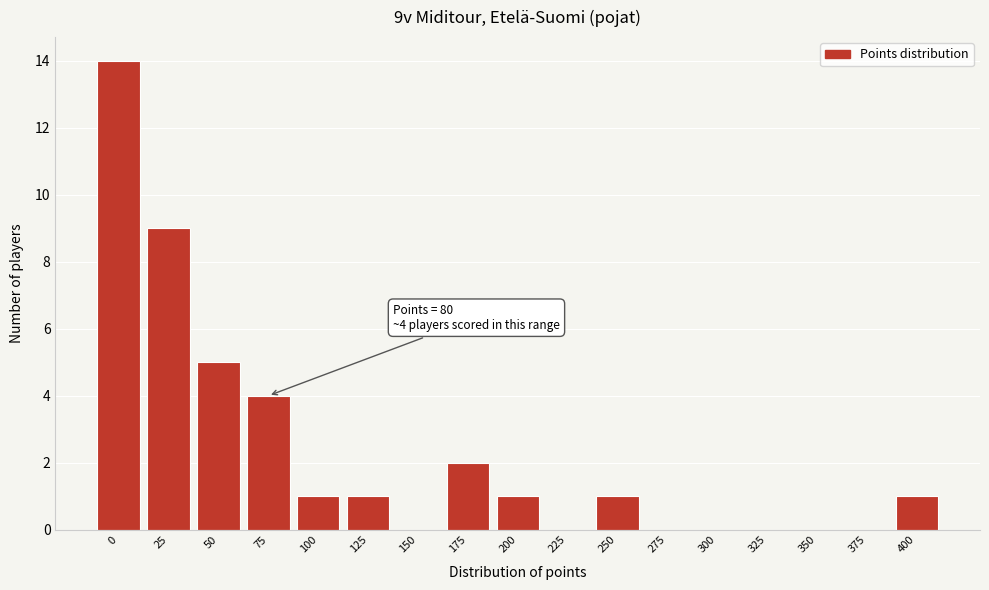

Reading left to right, what are all the values shown in this chart?

0=14	25=9	50=5	75=4	100=1	125=1	150=0	175=2	200=1	225=0	250=1	275=0	300=0	325=0	350=0	375=0	400=1